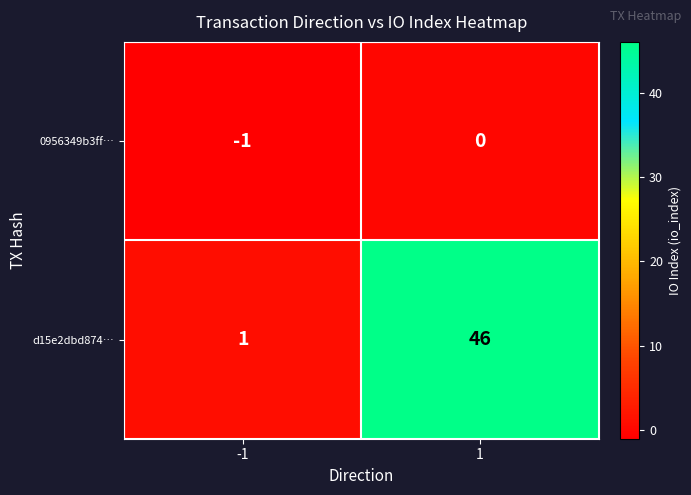

Reading left to right, extract all data points from this chart.

0956349b3ff…: -1	0
d15e2dbd874…: 1	46